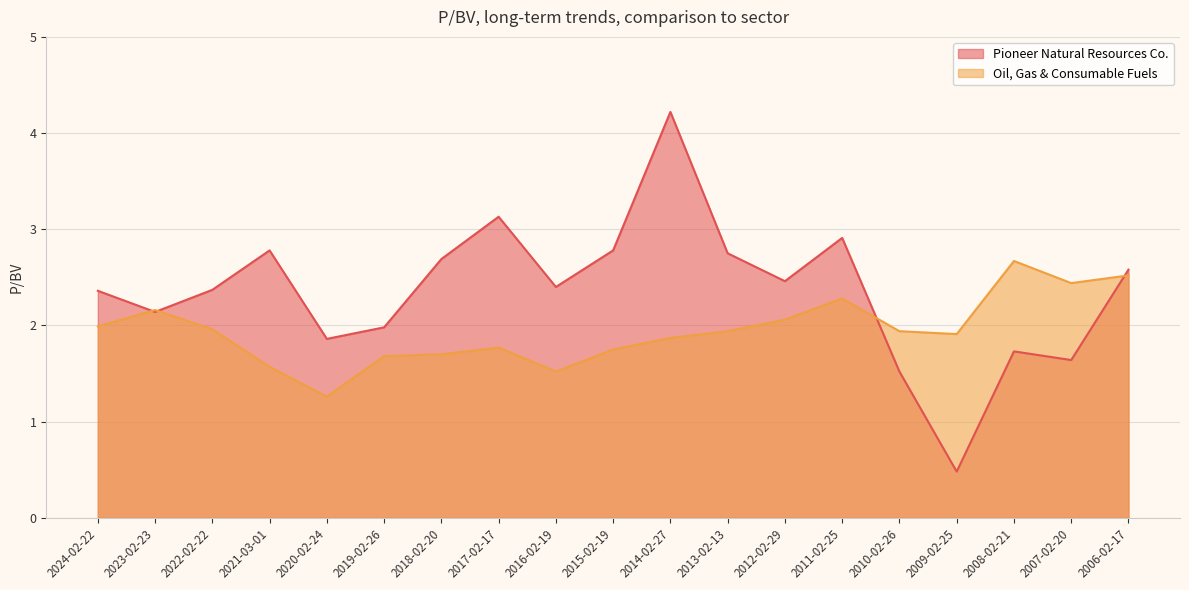

How many values in the Pioneer Natural Resources Co. series exceed 2?

13